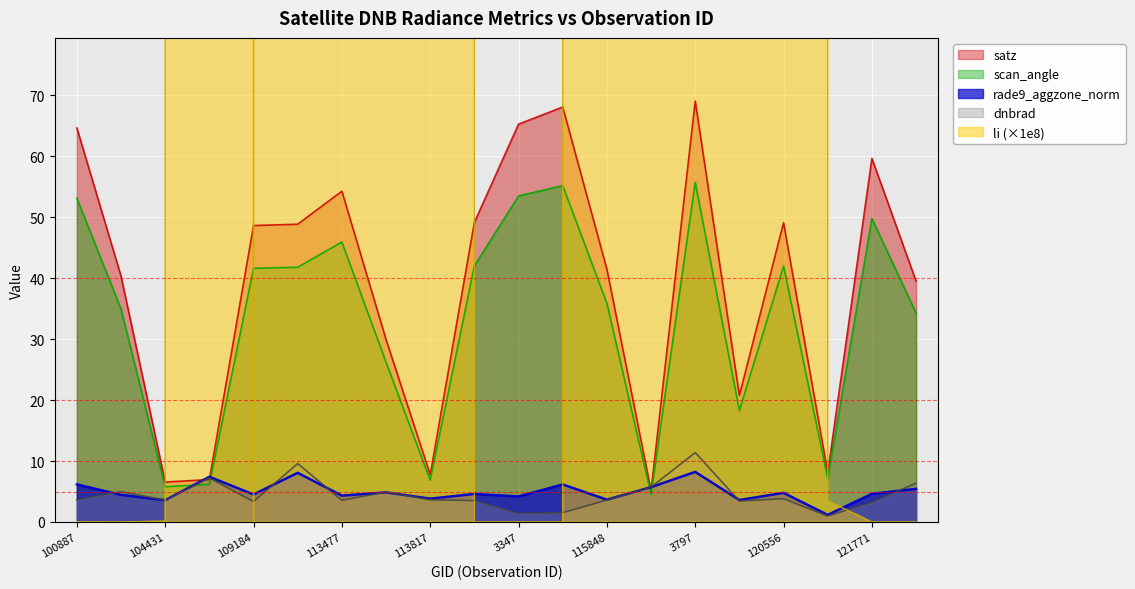

What is the difference between the scan_angle values at 113817 and 113477?

39.0